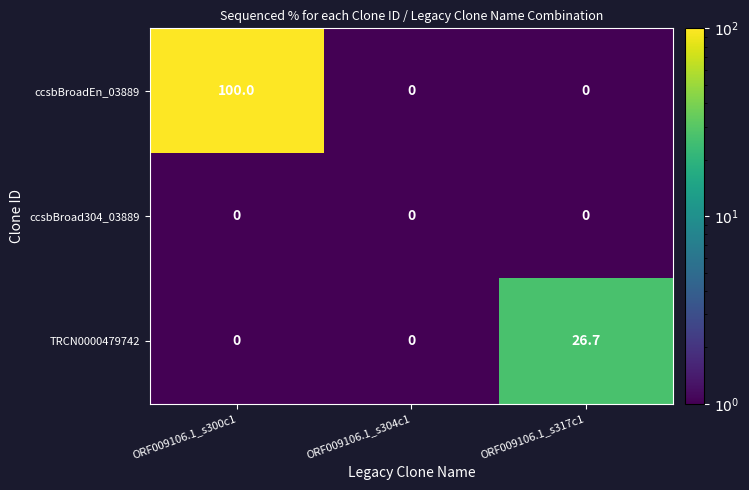

List the series in order of their overall mean, lowest first.

ccsbBroad304_03889, TRCN0000479742, ccsbBroadEn_03889